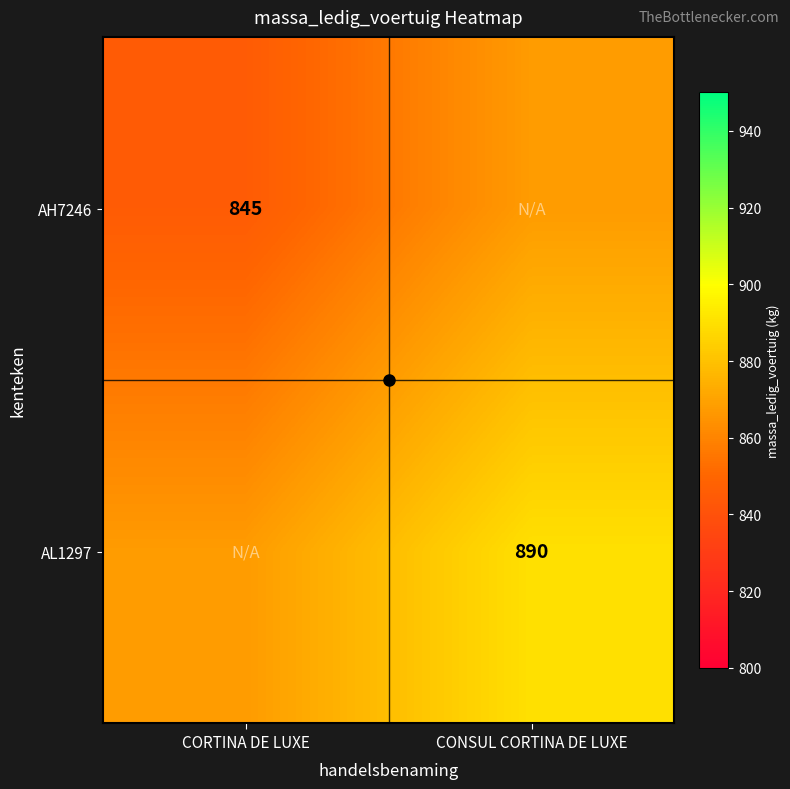

True or false: AL1297 has a value of 266.8 at CONSUL CORTINA DE LUXE.

False